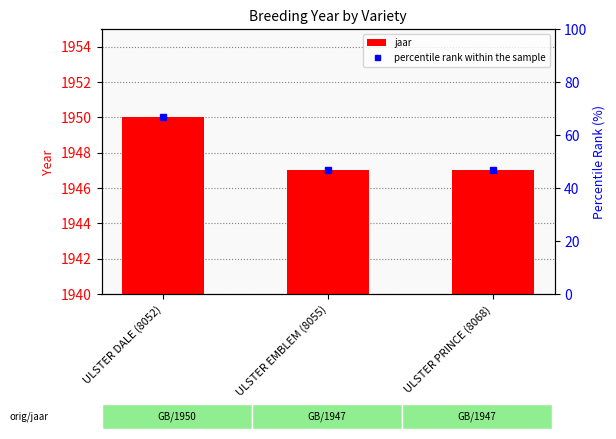

List the series in order of their overall mean, highest first.

jaar, percentile rank within the sample